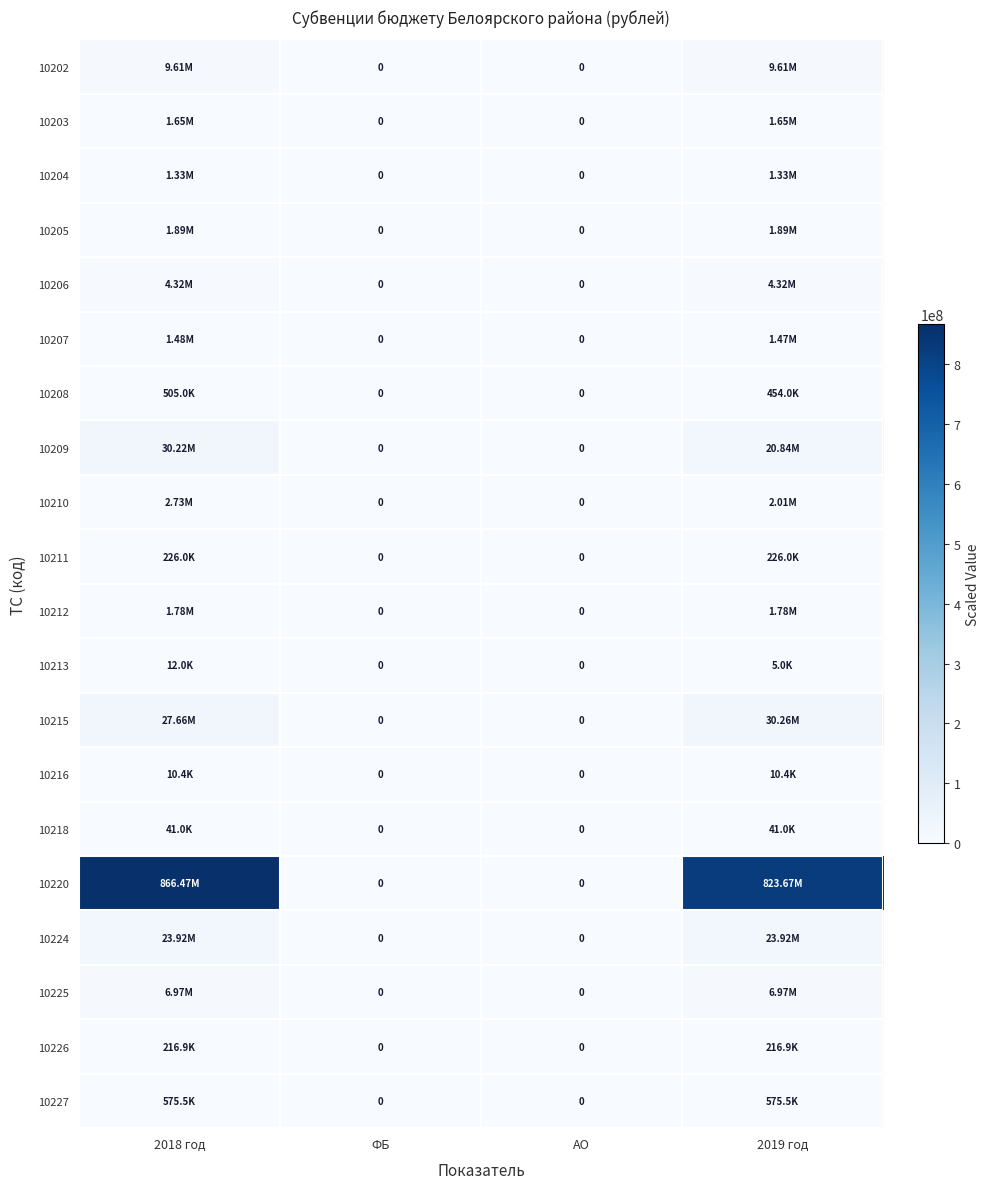

How many data points does each series have?

4